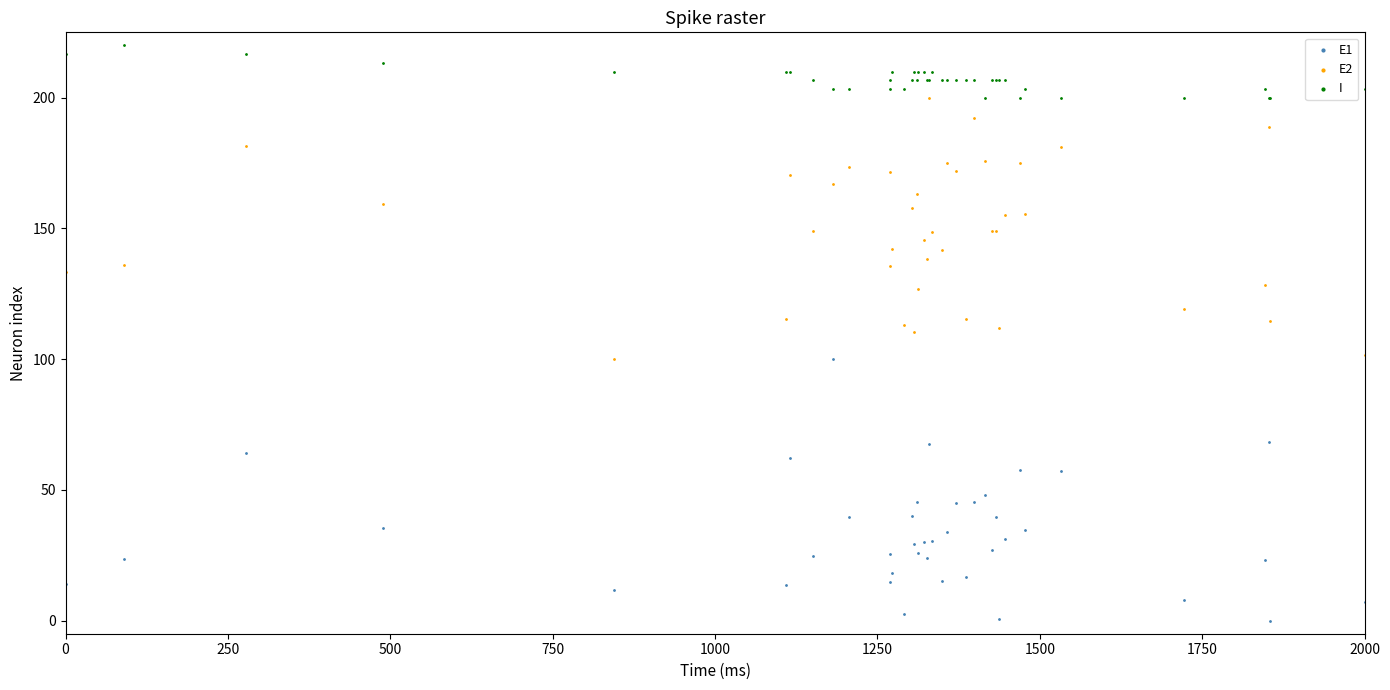

Which series contains the lowest Y value?

E1